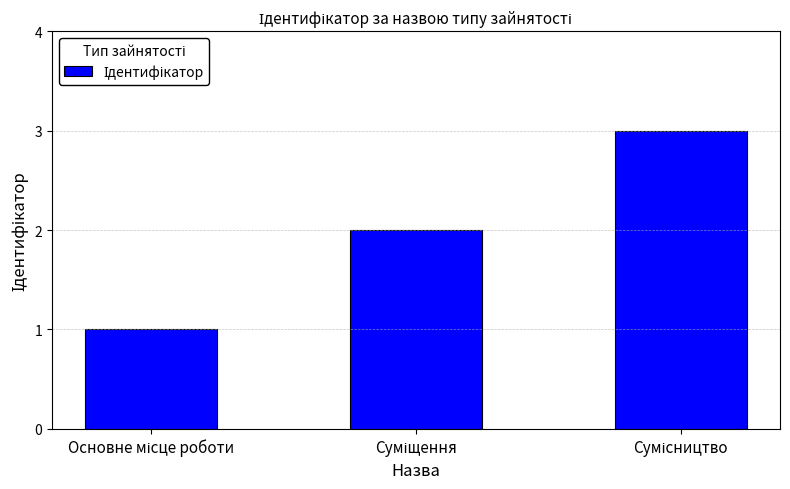

What is the sum of all values?

6